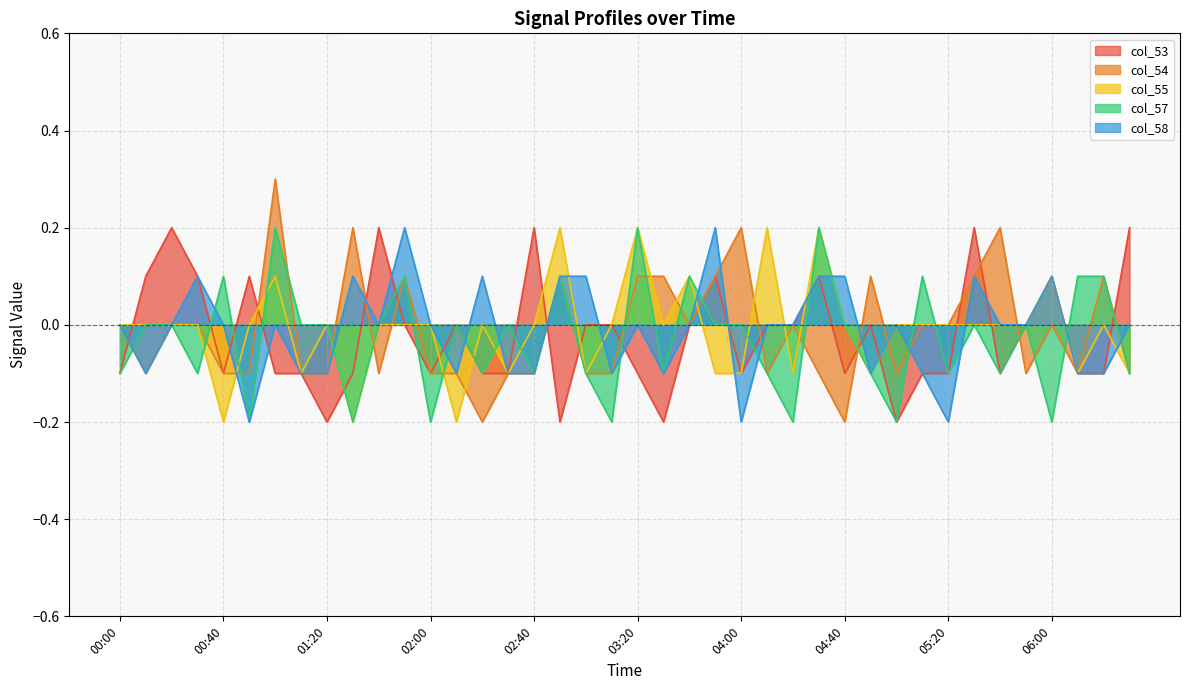

What is the minimum value for col_57?

-0.2